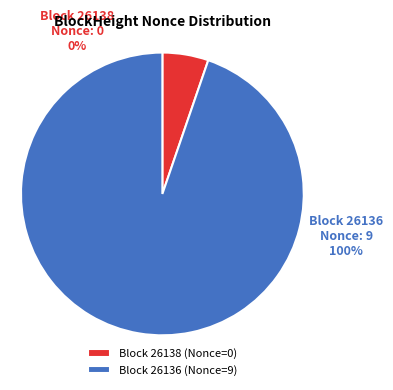

Do 26136 and 26138 together represent more than half of the pie?

Yes